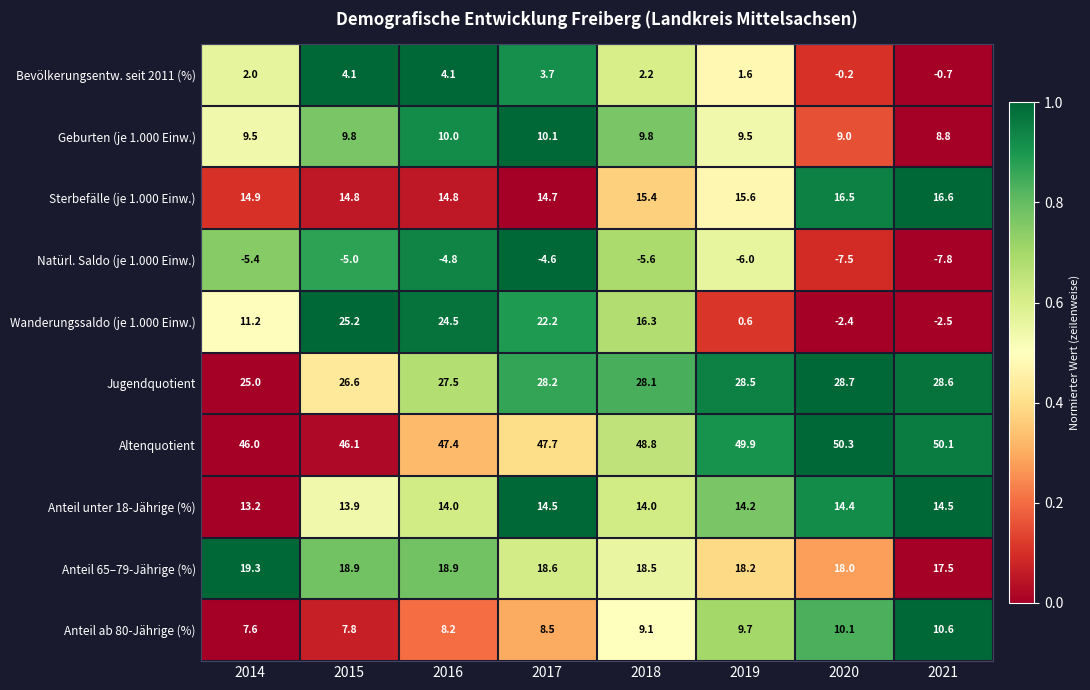

What is the minimum value shown in the chart?

-7.8